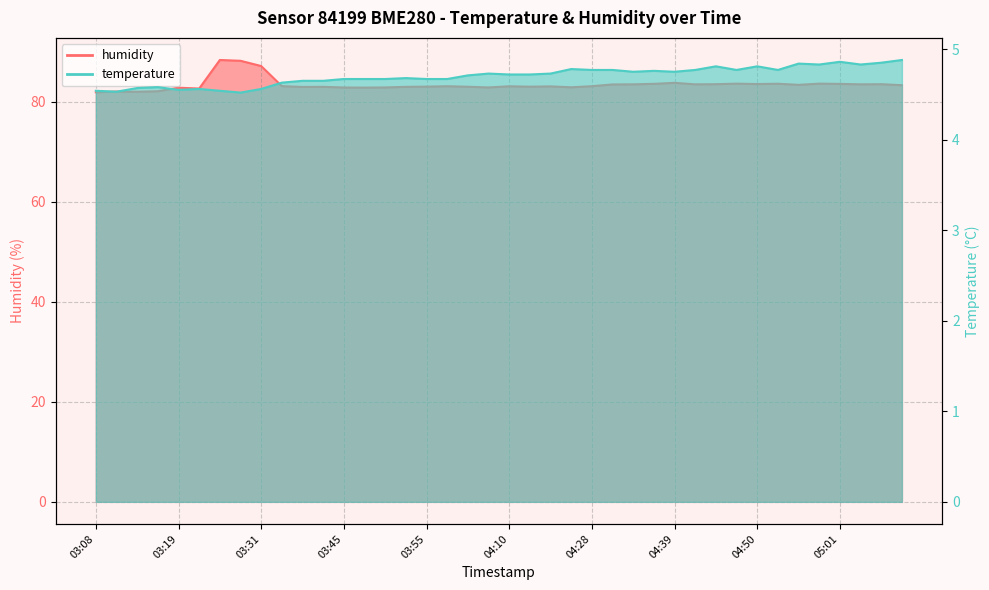

What is the sum of all temperature values?

188.1